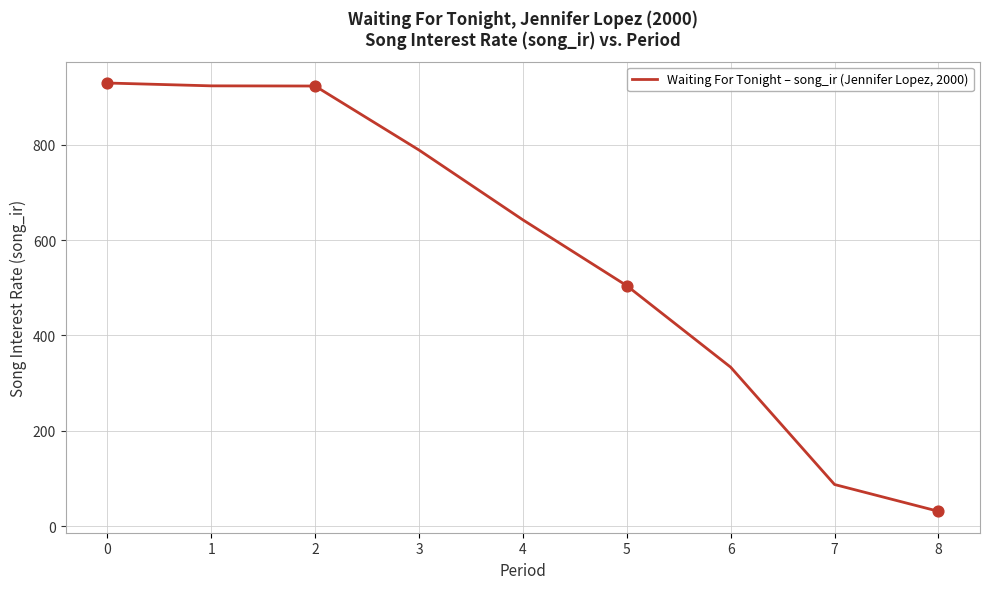

Between 6 and 1, which is larger?

1